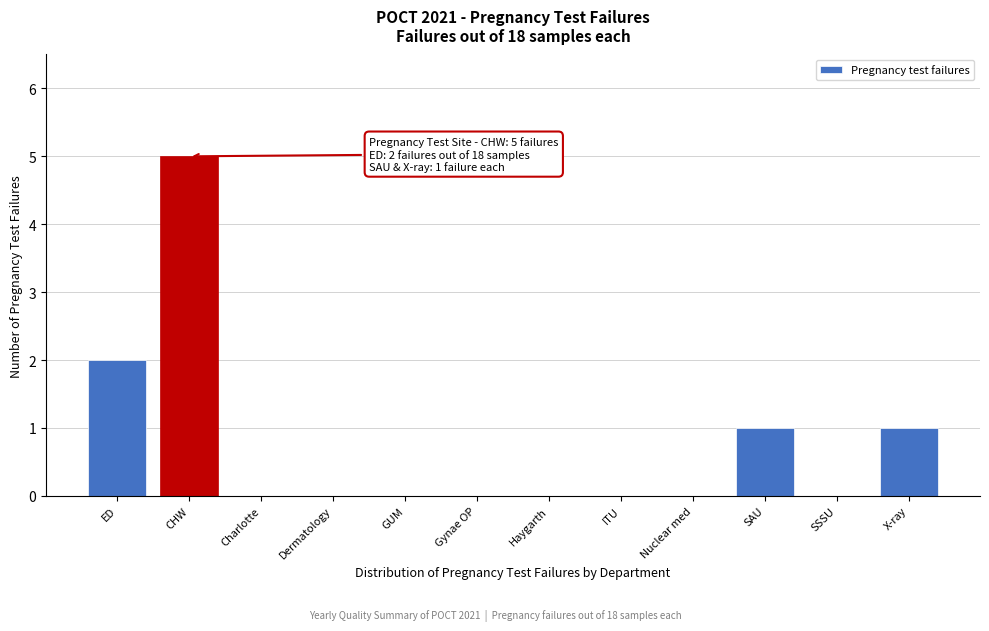

Reading left to right, transcribe all the data shown in this chart.

ED=2	CHW=5	Charlotte=0	Dermatology=0	GUM=0	Gynae OP=0	Haygarth=0	ITU=0	Nuclear med=0	SAU=1	SSSU=0	X-ray=1